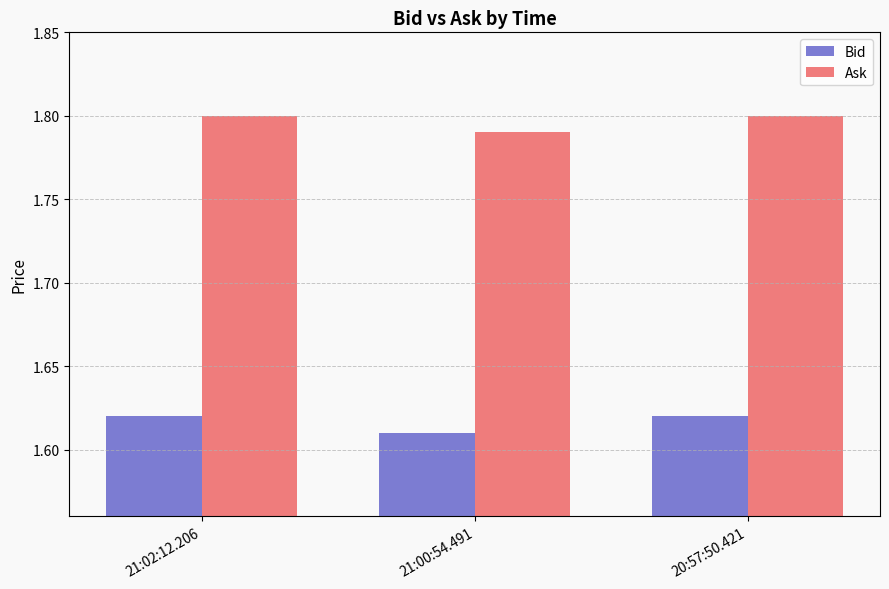

List the series in order of their overall mean, lowest first.

Bid, Ask